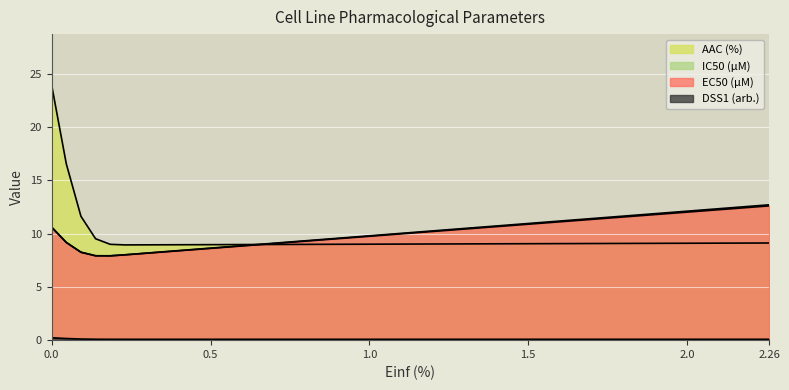

How many series are shown in this chart?

4